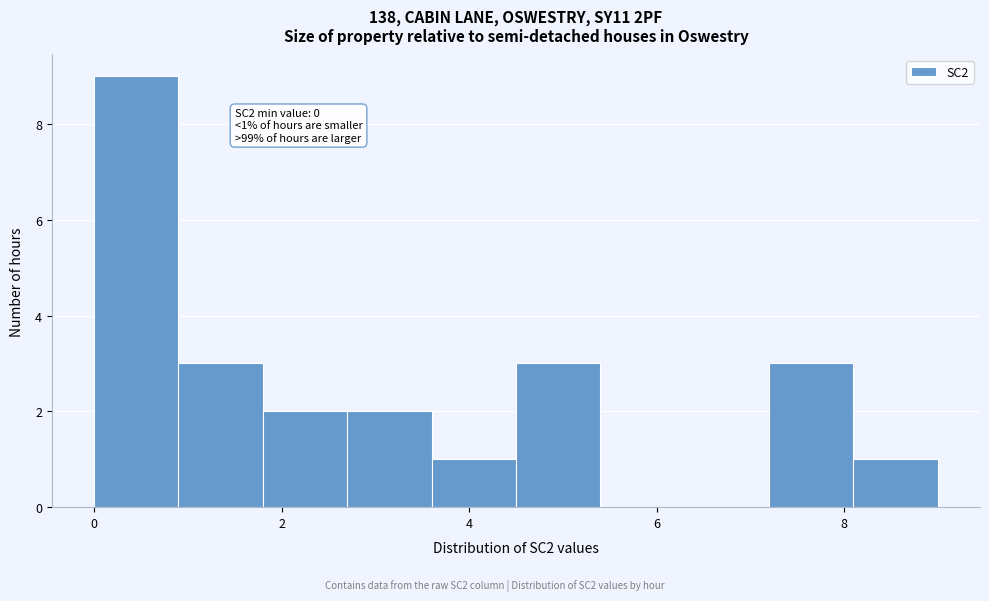

Over which range of the x-axis is the bar tallest?

0.0 to 0.9